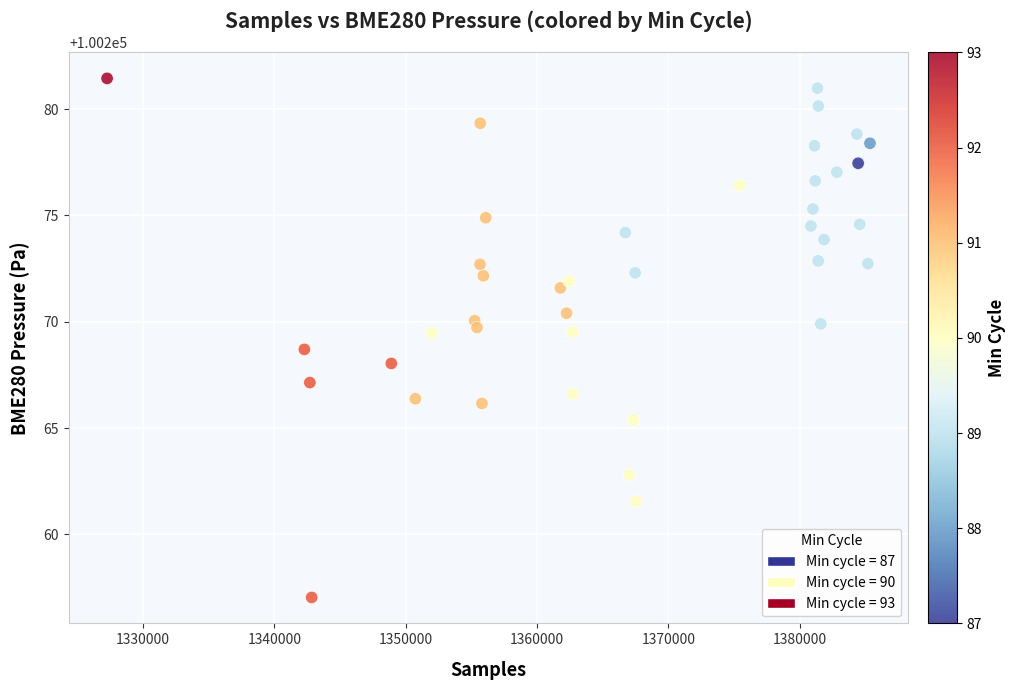

What is the range of X values (max minus min)?

58080.0